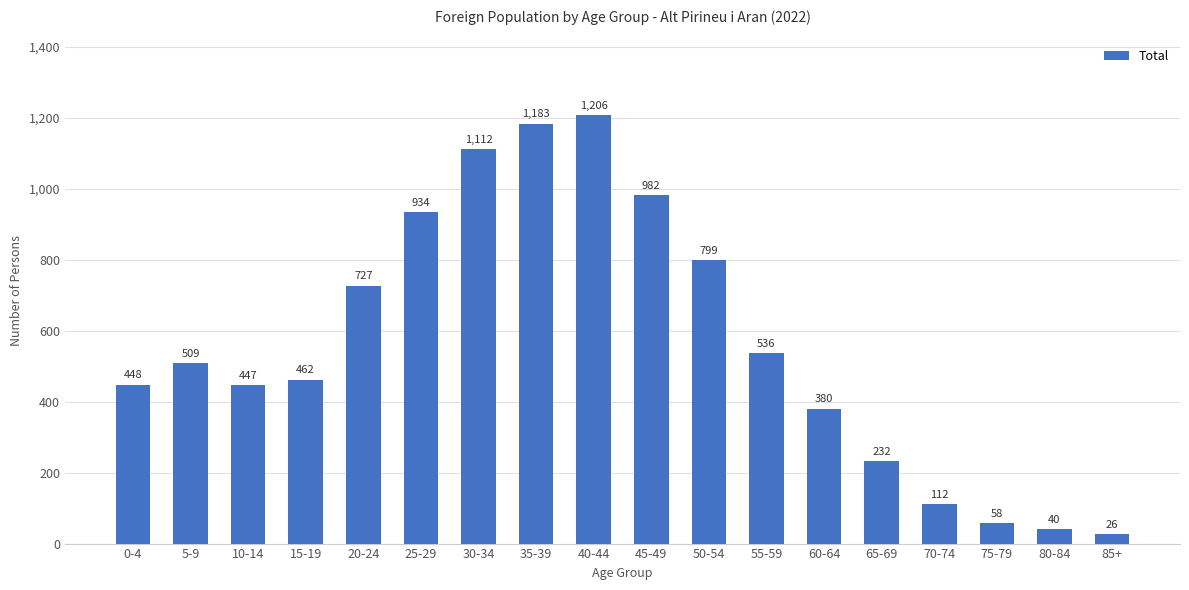

How many data points are less than 509?

9